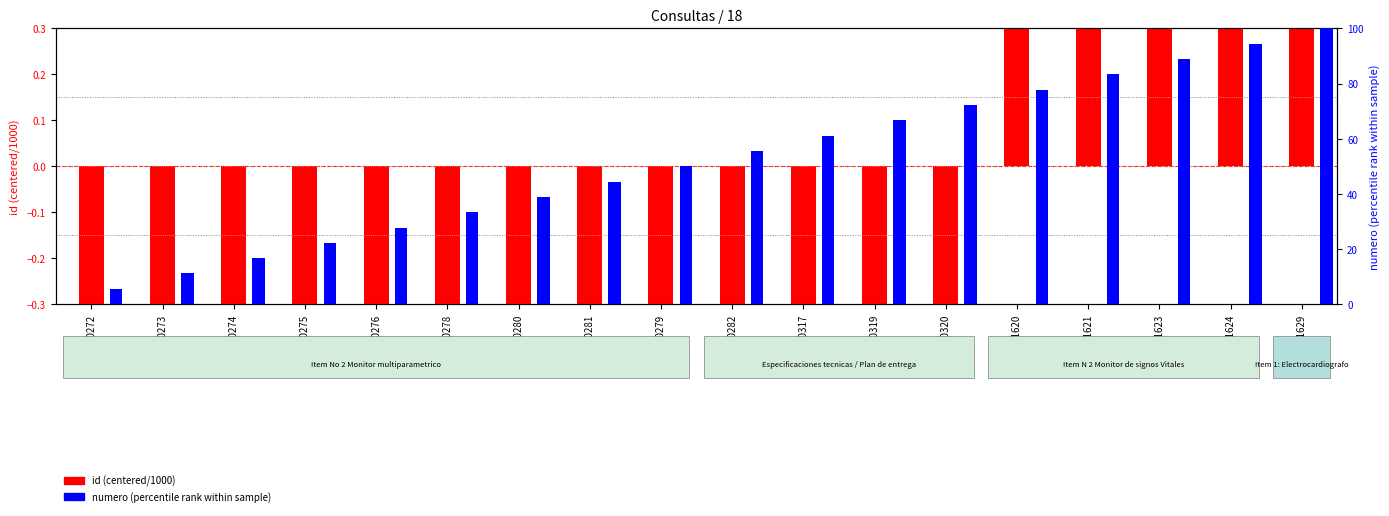

Rank the categories by numero (percentile rank) value from highest to lowest.

61629, 61624, 61623, 61621, 61620, 60320, 60319, 60317, 60282, 60279, 60281, 60280, 60278, 60276, 60275, 60274, 60273, 60272